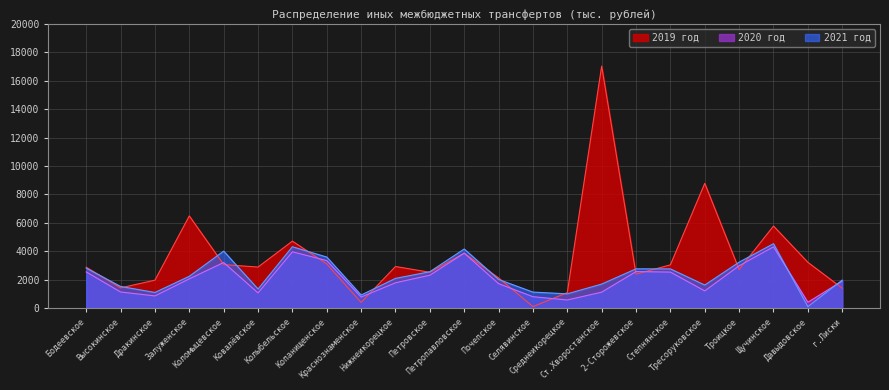

What is the label of the 13th point from the right?

Петровское